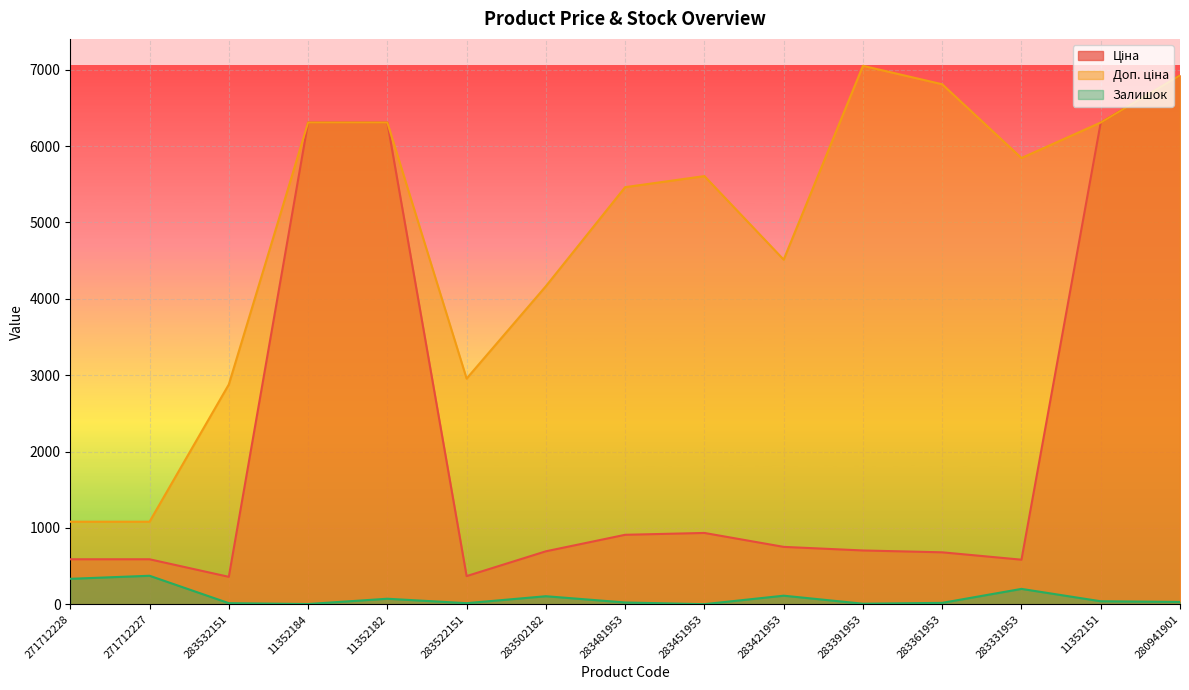

What is the maximum value shown in the chart?

7051.3